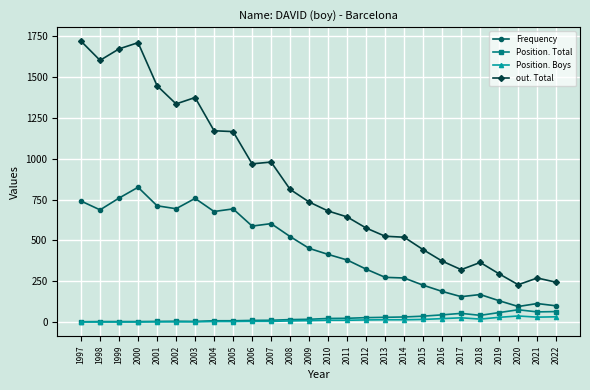

How many data points does each series have?

26